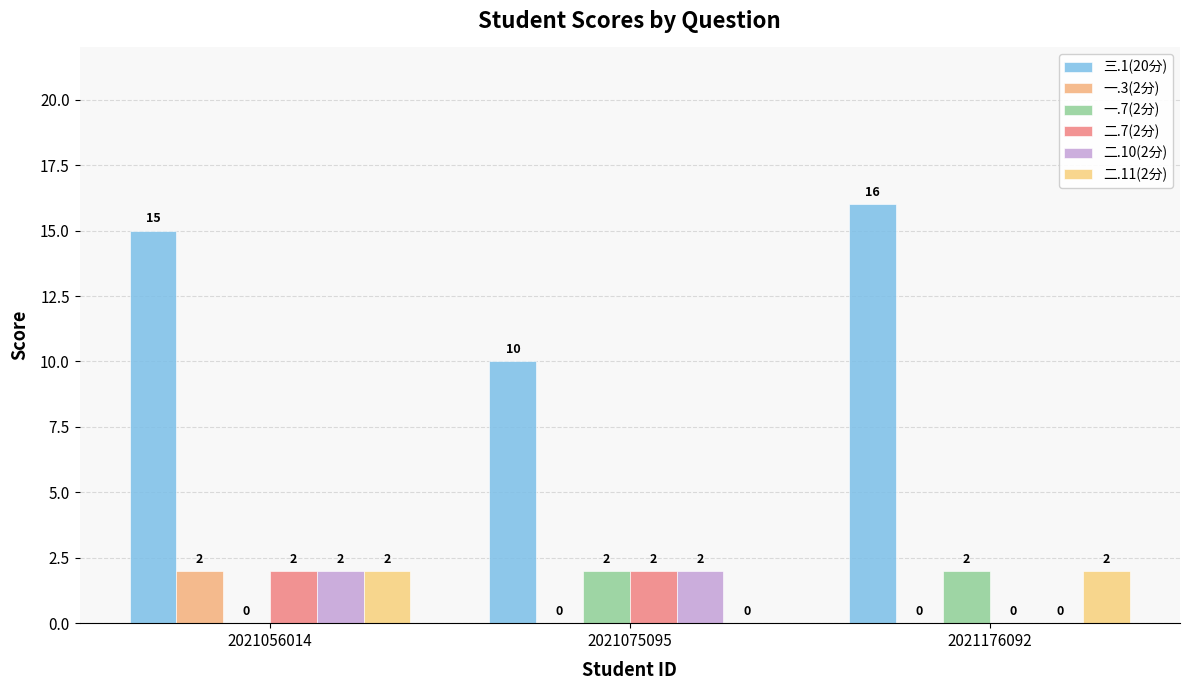

Count the number of data series in this chart.

6